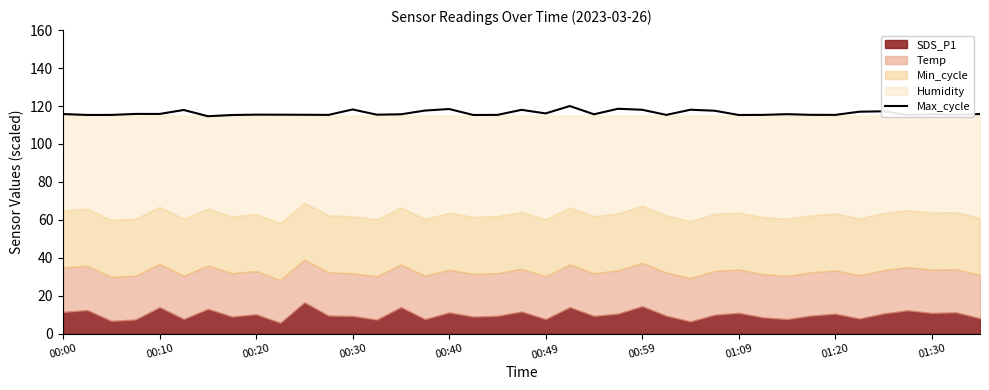

Is it true that Max_cycle equals 204.4 at 00:40?

False